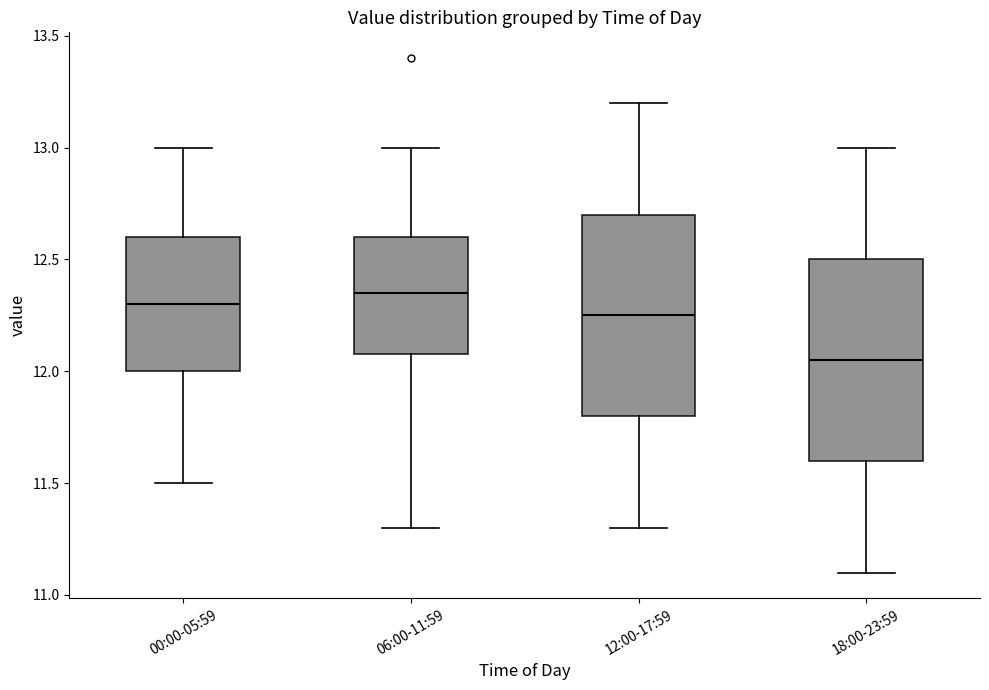

Reading left to right, read every box against the y-axis: the position of its median line, the range the box covers, and the ends of its whiskers. The values are not printed on the chart, so give them approximately, as read against the axis.

00:00-05:59: median 12.30, box 12.00 to 12.60, whiskers 11.50 to 13.00
06:00-11:59: median 12.35, box 12.10 to 12.60, whiskers 11.30 to 13.00
12:00-17:59: median 12.25, box 11.80 to 12.70, whiskers 11.30 to 13.20
18:00-23:59: median 12.05, box 11.60 to 12.50, whiskers 11.10 to 13.00